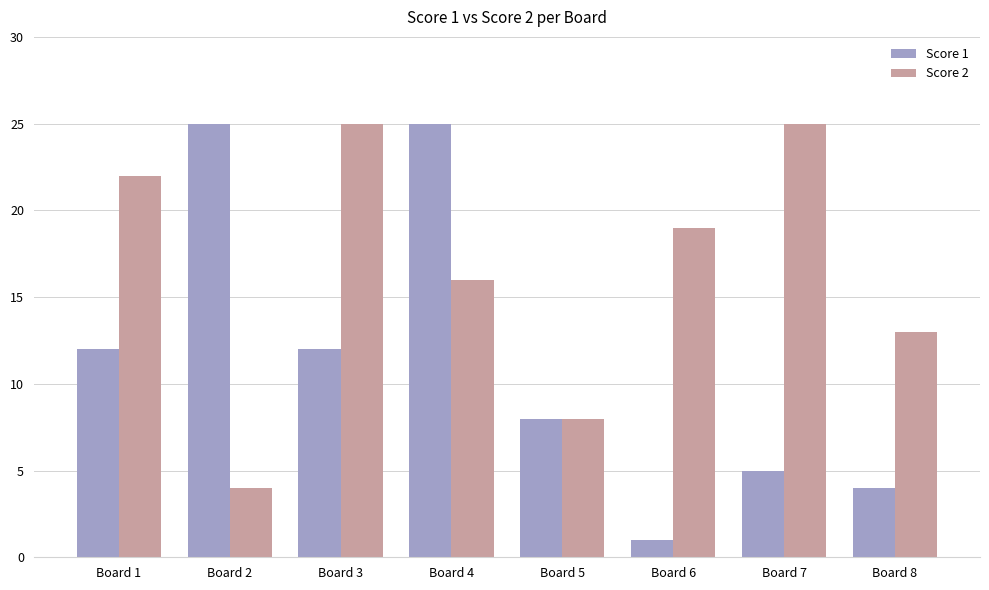

How many categories are shown in the chart?

8